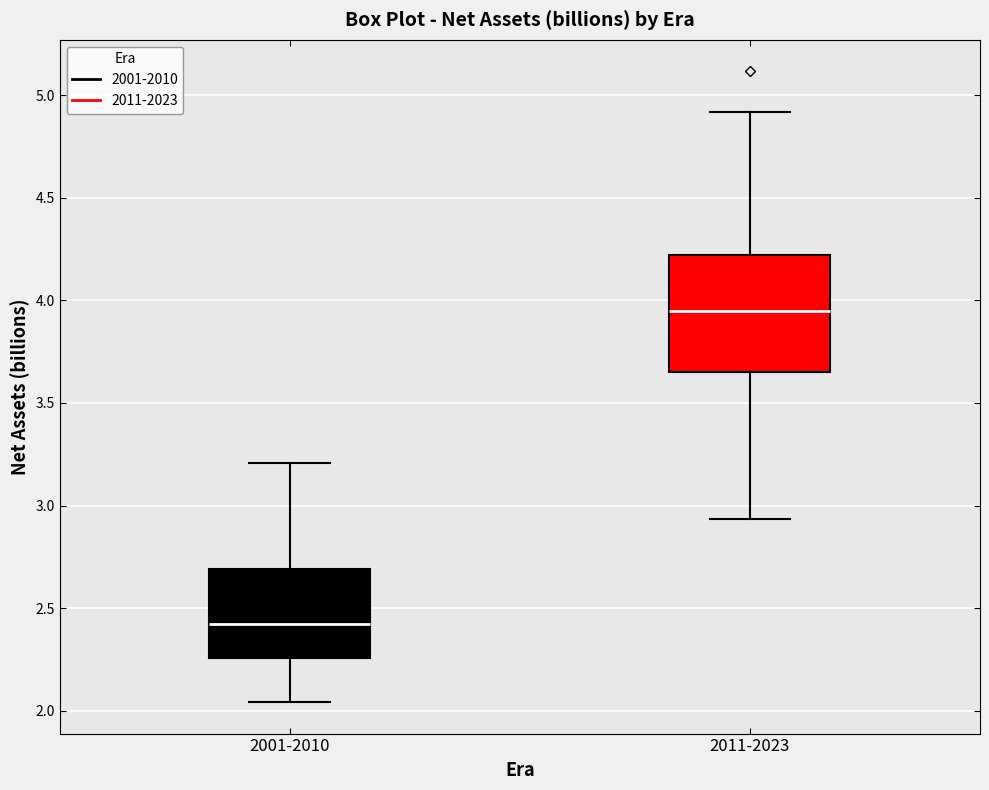

Reading left to right, read every box against the y-axis: the position of its median line, the range the box covers, and the ends of its whiskers. The values are not printed on the chart, so give them approximately, as read against the axis.

2001-2010: median 2.40, box 2.25 to 2.70, whiskers 2.05 to 3.20
2011-2023: median 3.95, box 3.65 to 4.20, whiskers 2.95 to 4.90